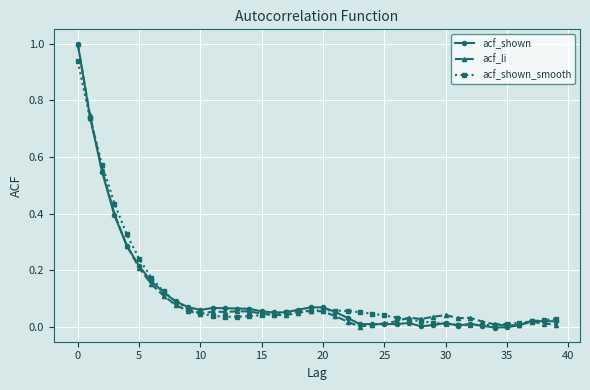

What is the maximum value for acf_li?

1.0